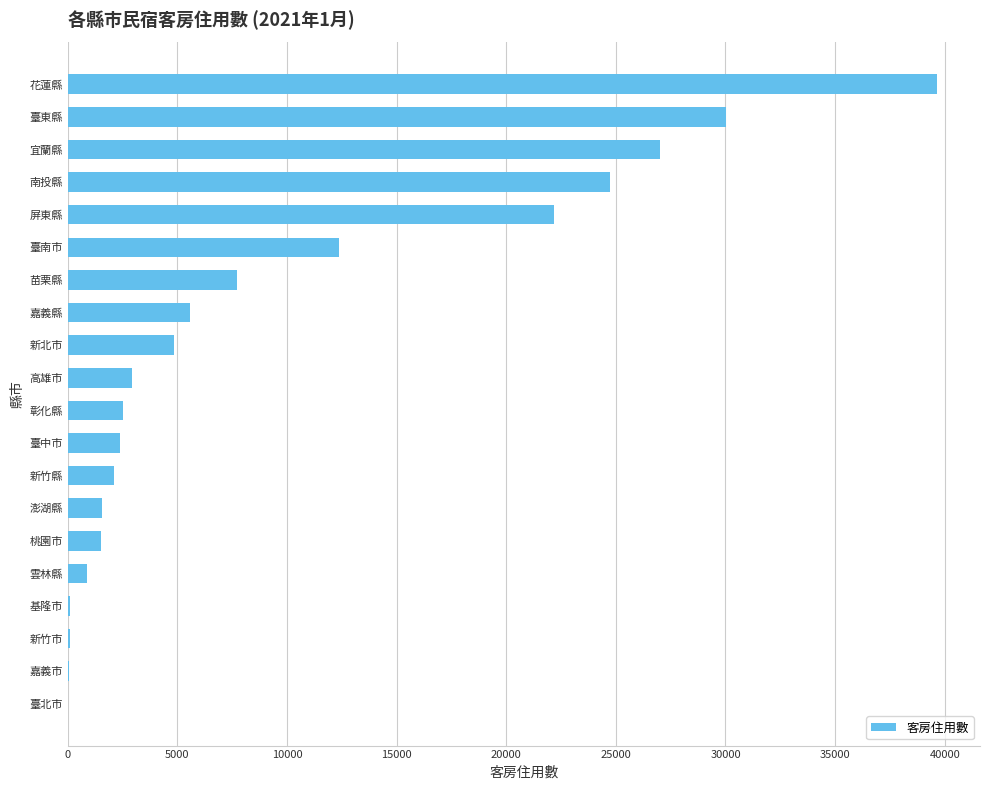

What is the sum of the values at 花蓮縣 and 宜蘭縣?

66644